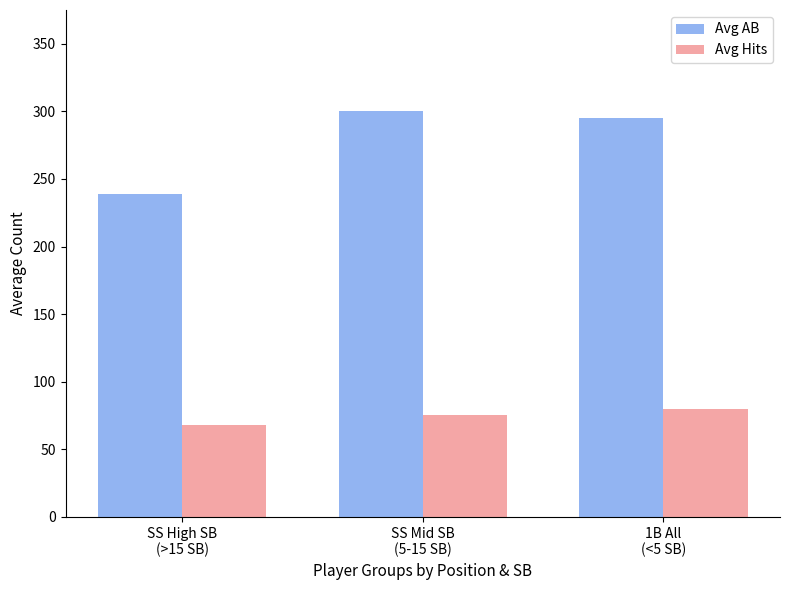

Which category has the highest value in the Avg Hits series?

1B All
(<5 SB)